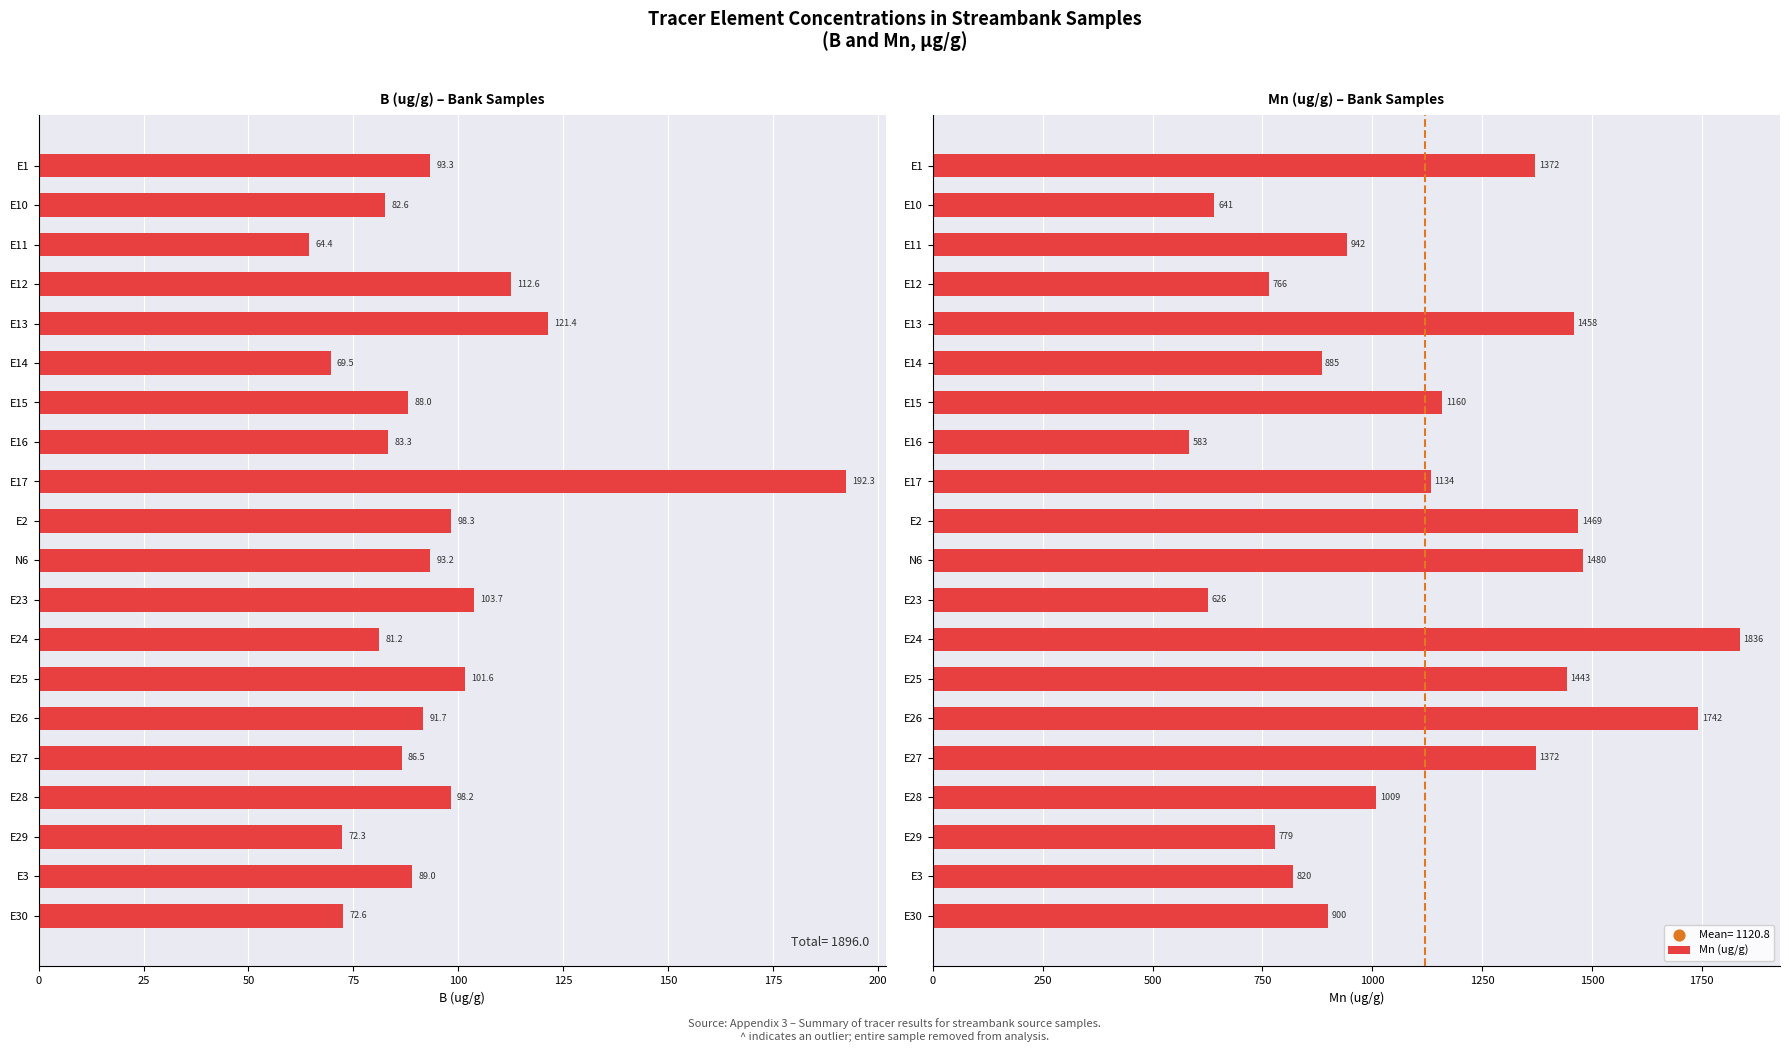

What is the lowest value of the Mn (ug/g) series?

583.1